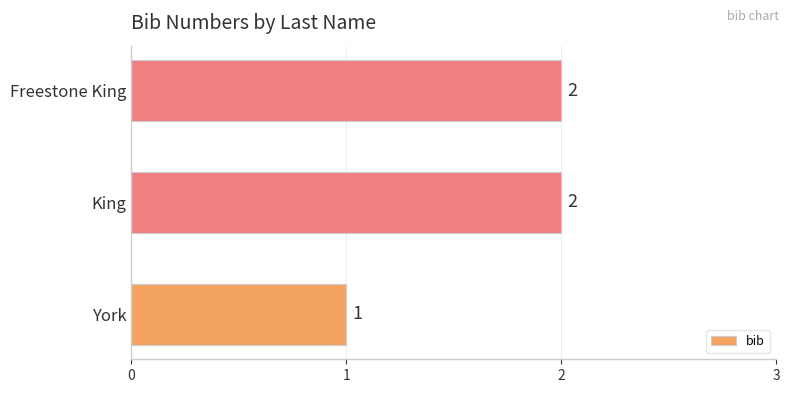

Which has a higher value, Freestone King or York?

Freestone King